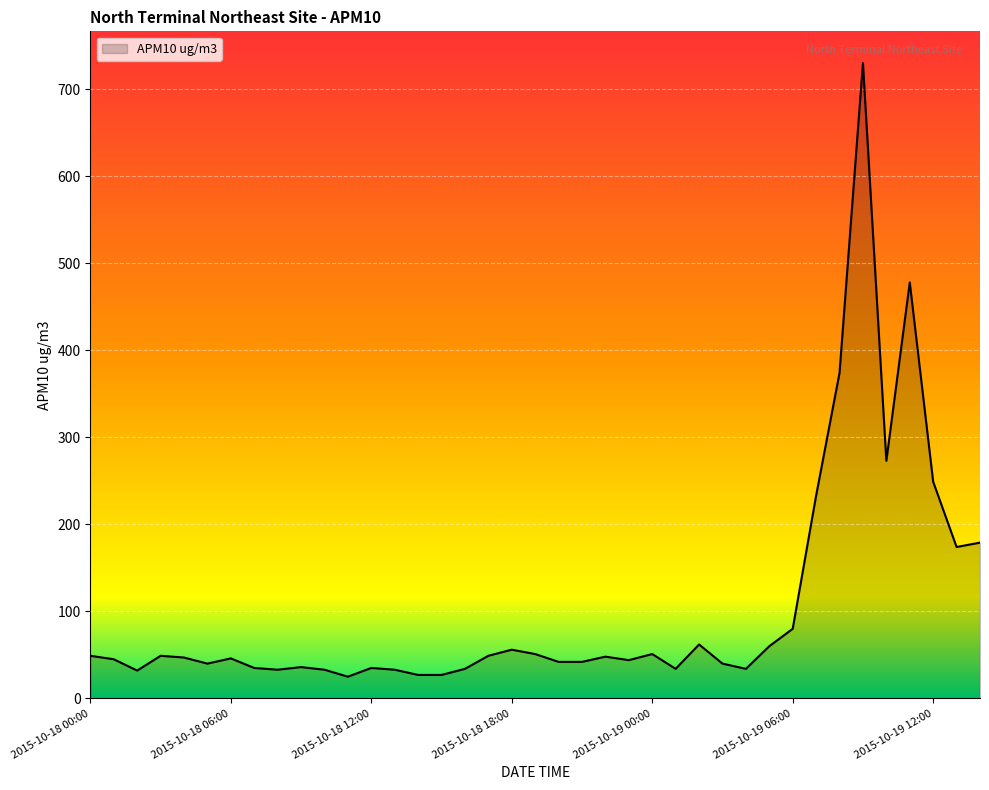

What is the minimum value shown in the chart?

25